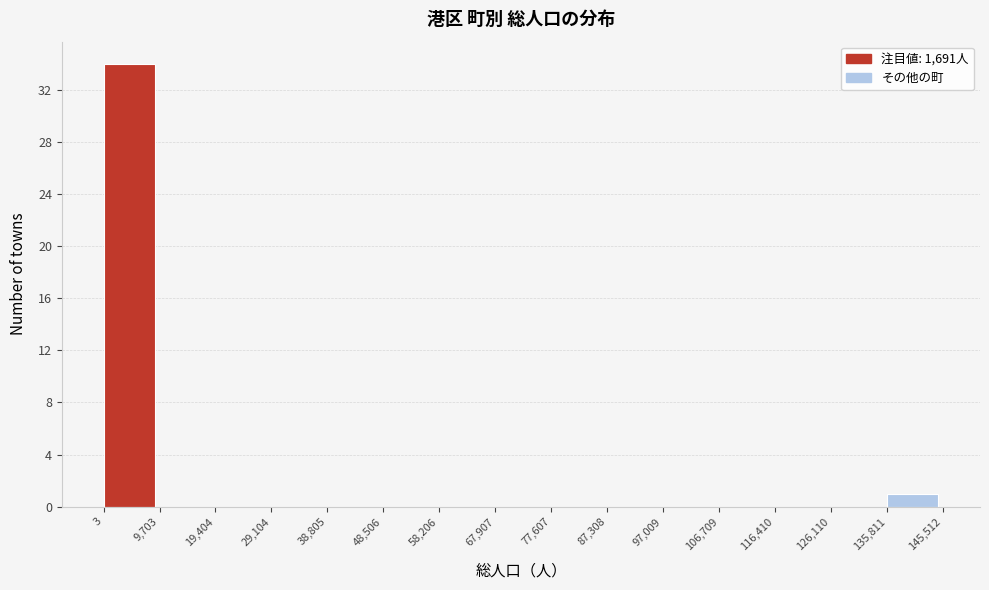

Reading left to right, list every bar in this chart as the range it spans on the x-axis followed by its height. The values are not printed on the chart, so give them approximately, as read against the axis.

3 to 9,703: 34
9,703 to 19,404: 0
19,404 to 29,104: 0
29,104 to 38,805: 0
38,805 to 48,506: 0
48,506 to 58,206: 0
58,206 to 67,907: 0
67,907 to 77,607: 0
77,607 to 87,308: 0
87,308 to 97,009: 0
97,009 to 106,709: 0
106,709 to 116,410: 0
116,410 to 126,110: 0
126,110 to 135,811: 0
135,811 to 145,512: 1